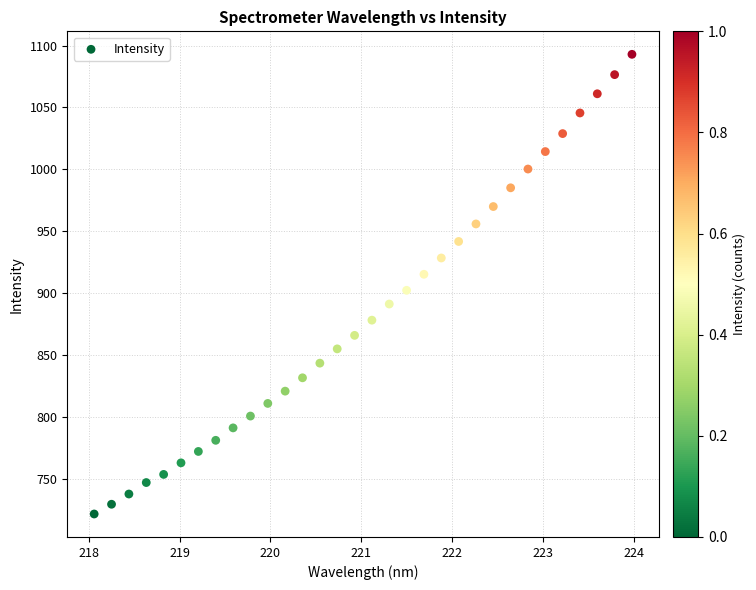

What is the range of X values (max minus min)?

5.9